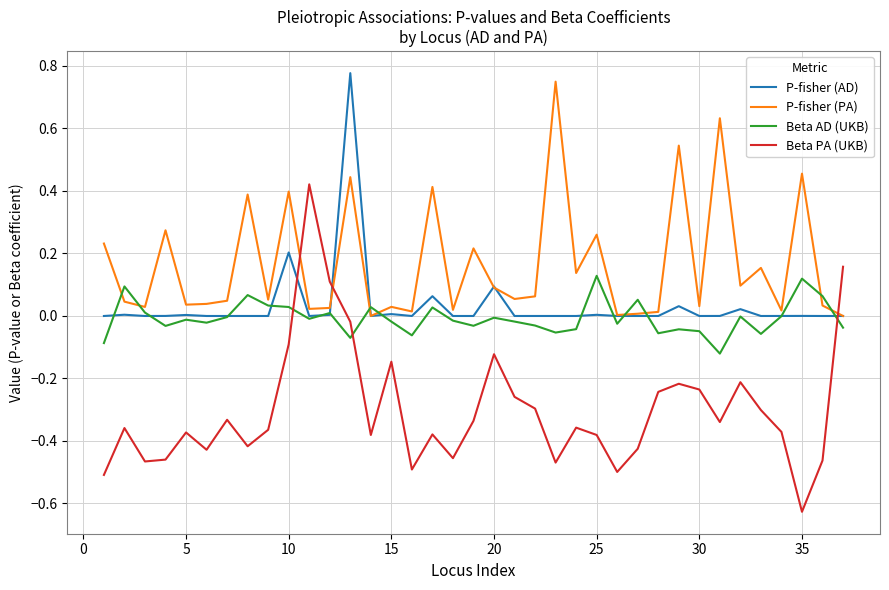

True or false: Beta PA (UKB) and P-fisher (PA) cross at least once.

True